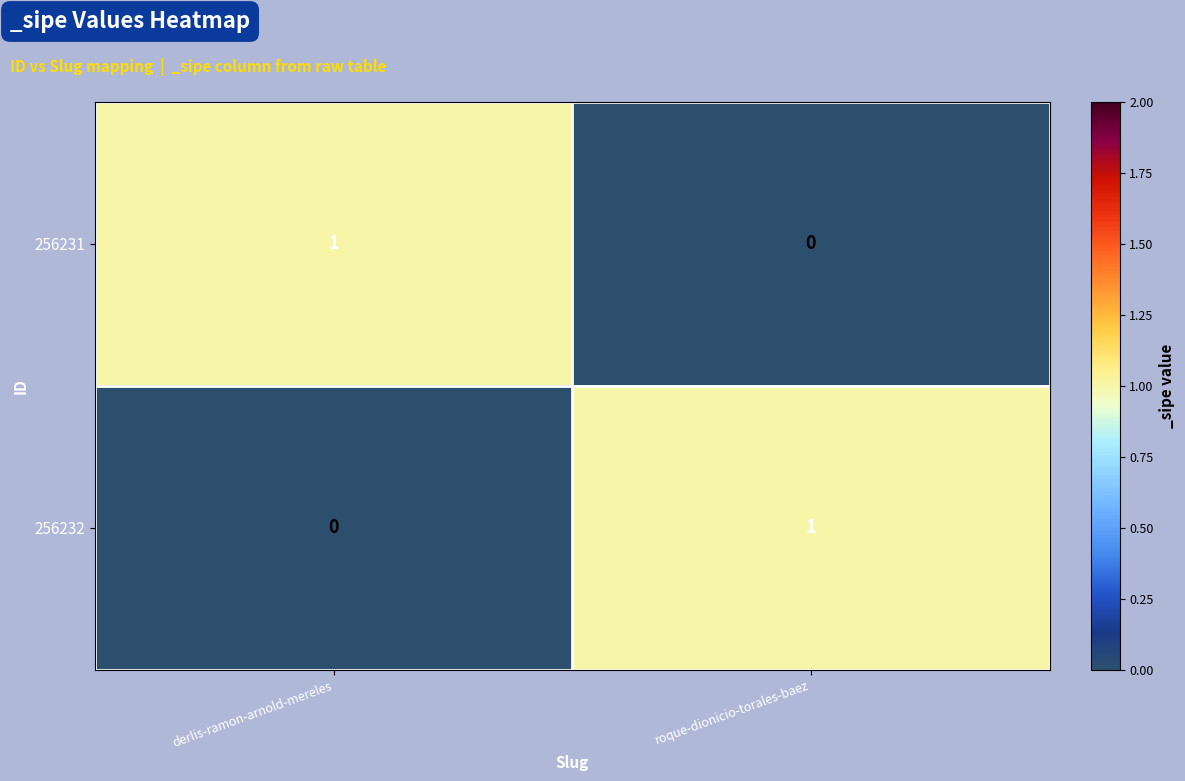

How many distinct data groups are displayed?

2